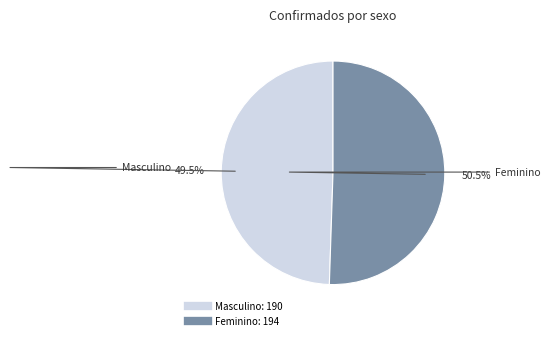

To the nearest percent, what is the combined percentage of Feminino and Masculino?

100%